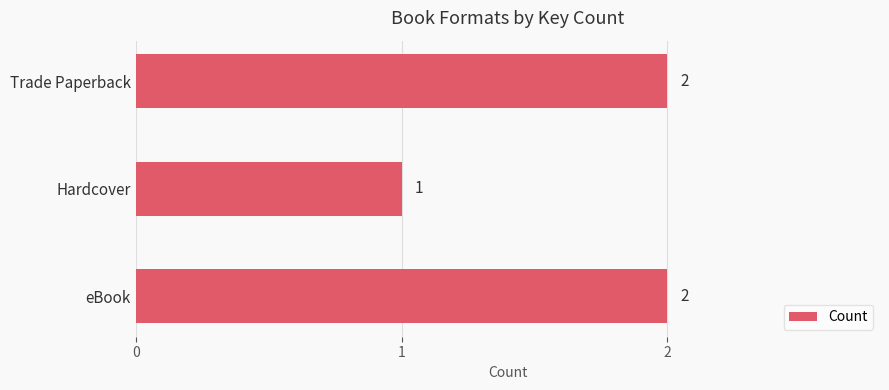

How many data points does each series have?

3